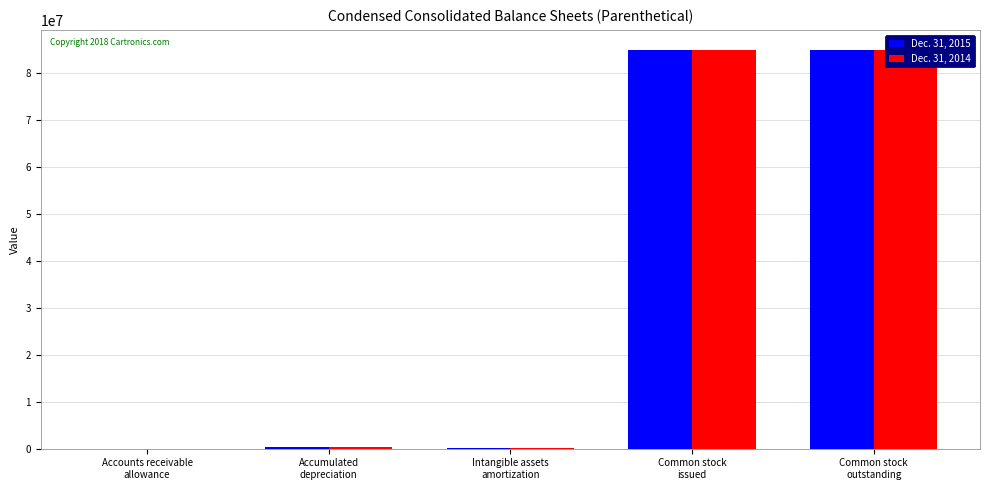

What is the minimum value for Dec. 31, 2014?

19083